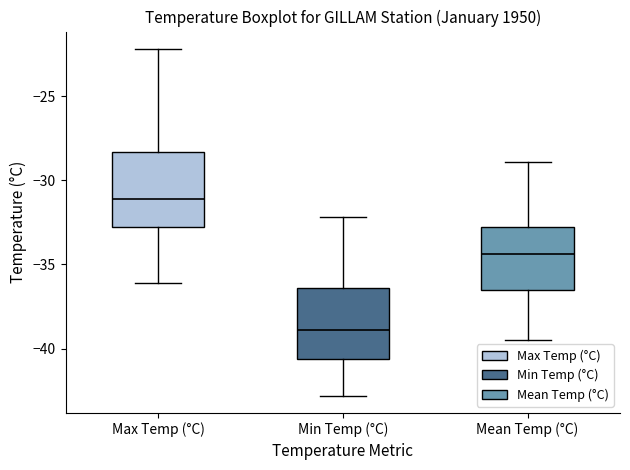

Reading left to right, read every box against the y-axis: the position of its median line, the range the box covers, and the ends of its whiskers. The values are not printed on the chart, so give them approximately, as read against the axis.

Max Temp (°C): median -31.0, box -33.0 to -28.5, whiskers -36.0 to -22.0
Min Temp (°C): median -39.0, box -40.5 to -36.5, whiskers -43.0 to -32.0
Mean Temp (°C): median -34.5, box -36.5 to -33.0, whiskers -39.5 to -29.0